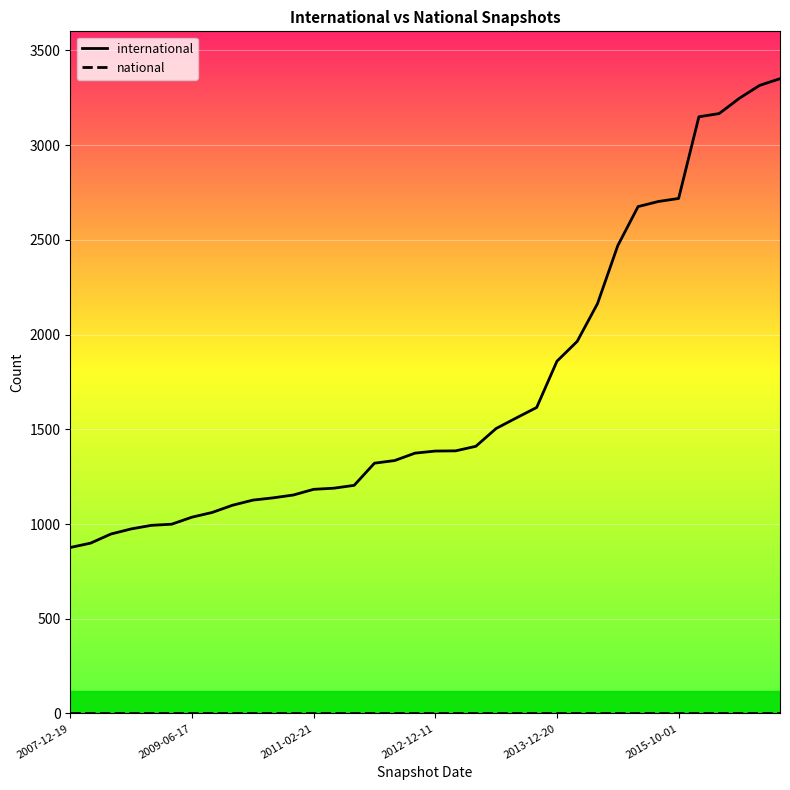

List the labels in order of value, smallest first.

2007-12-19, 2008-04-01, 2008-06-27, 2008-10-10, 2008-12-17, 2009-04-06, 2009-06-17, 2010-07-26, 2009-09-25, 2009-12-16, 2010-04-01, 2010-11-17, 2011-02-21, 2011-06-10, 2011-09-05, 2012-01-18, 2012-03-26, 2013-02-20, 2012-12-11, 2012-07-13, 2012-10-31, 2013-05-21, 2013-07-09, 2013-09-10, 2013-12-20, 2014-03-28, 2014-09-08, 2015-01-19, 2015-04-09, 2015-07-03, 2015-10-01, 2016-01-04, 2016-04-05, 2016-07-04, 2016-10-07, 2016-12-27